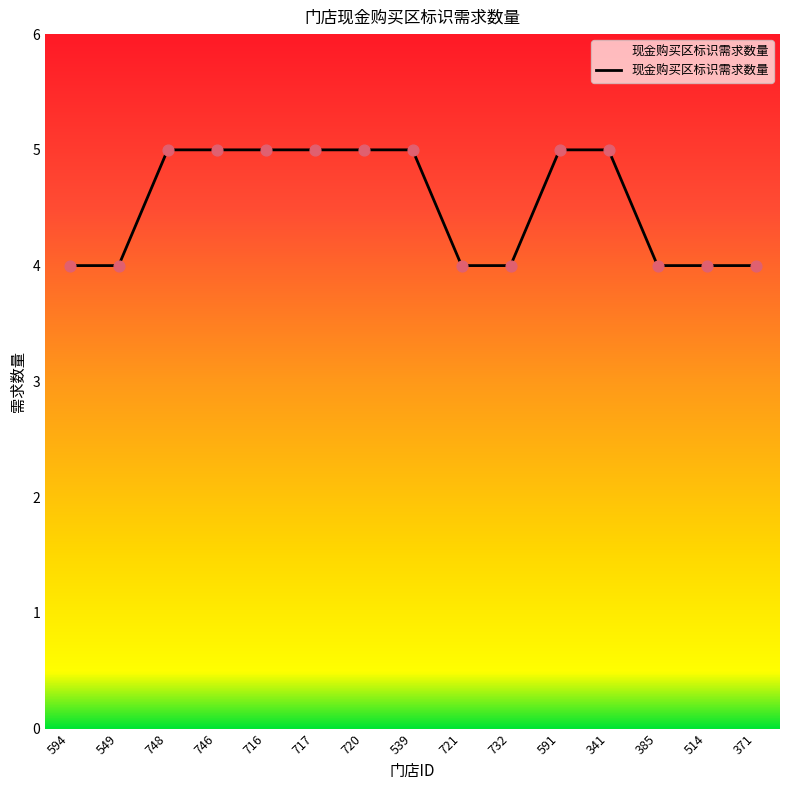

Between 371 and 746, which is larger?

746